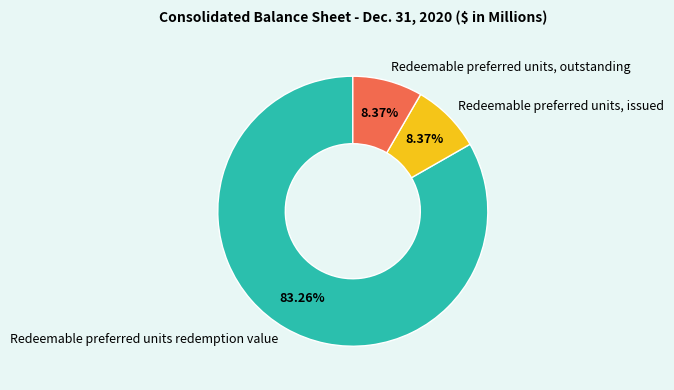

What is the ratio of the value at Redeemable preferred units redemption value to the value at Redeemable preferred units, issued?

9.9